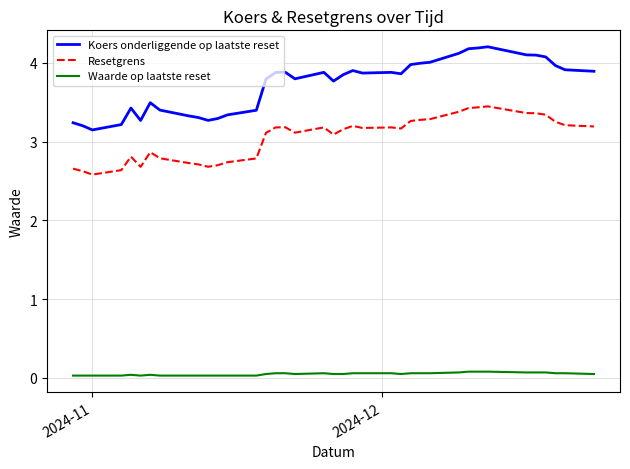

What is the minimum value for Resetgrens?

2.6